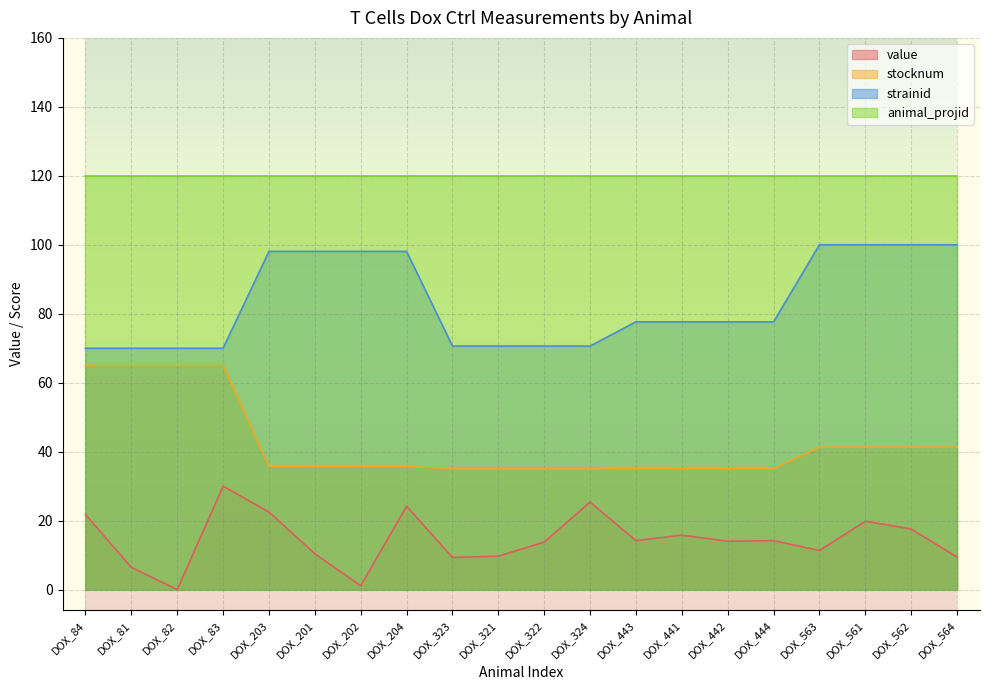

At which label does strainid first exceed 77?

DOX_203